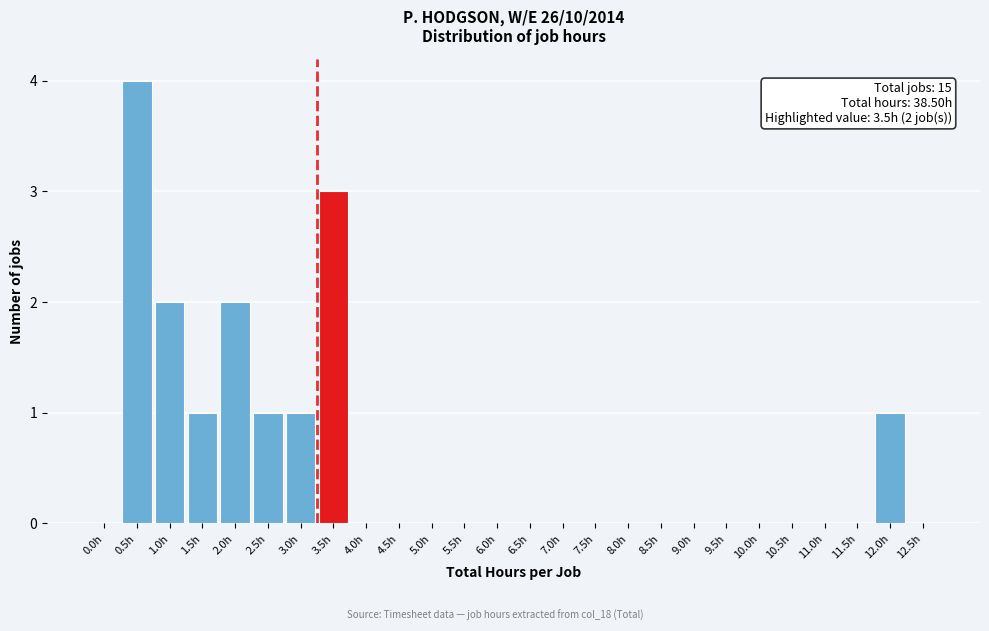

Reading left to right, extract all data points from this chart.

0.0h=0	0.5h=4	1.0h=2	1.5h=1	2.0h=2	2.5h=1	3.0h=1	3.5h=3	4.0h=0	4.5h=0	5.0h=0	5.5h=0	6.0h=0	6.5h=0	7.0h=0	7.5h=0	8.0h=0	8.5h=0	9.0h=0	9.5h=0	10.0h=0	10.5h=0	11.0h=0	11.5h=0	12.0h=1	12.5h=0